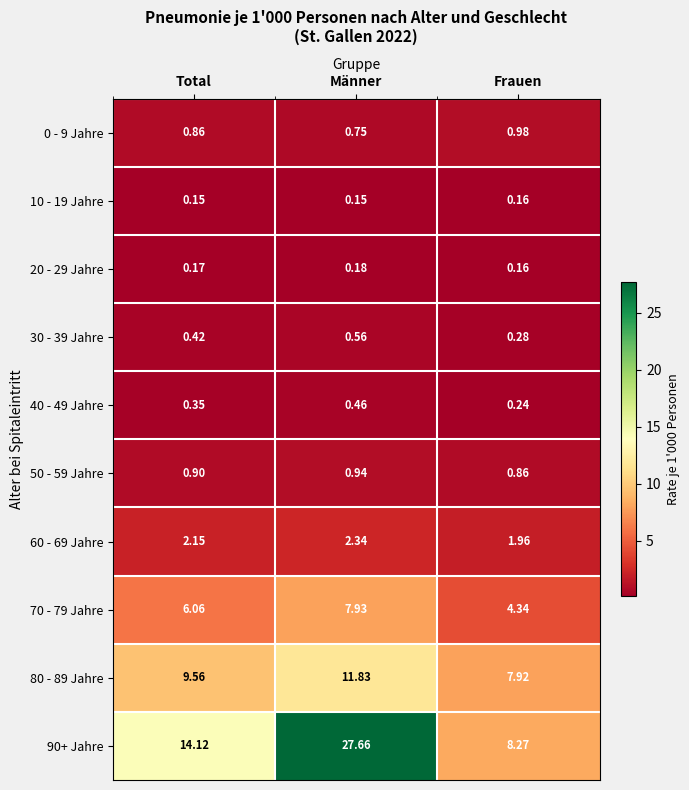

Is the value of 70 - 79 Jahre at Frauen greater than the value of 30 - 39 Jahre at Total?

Yes